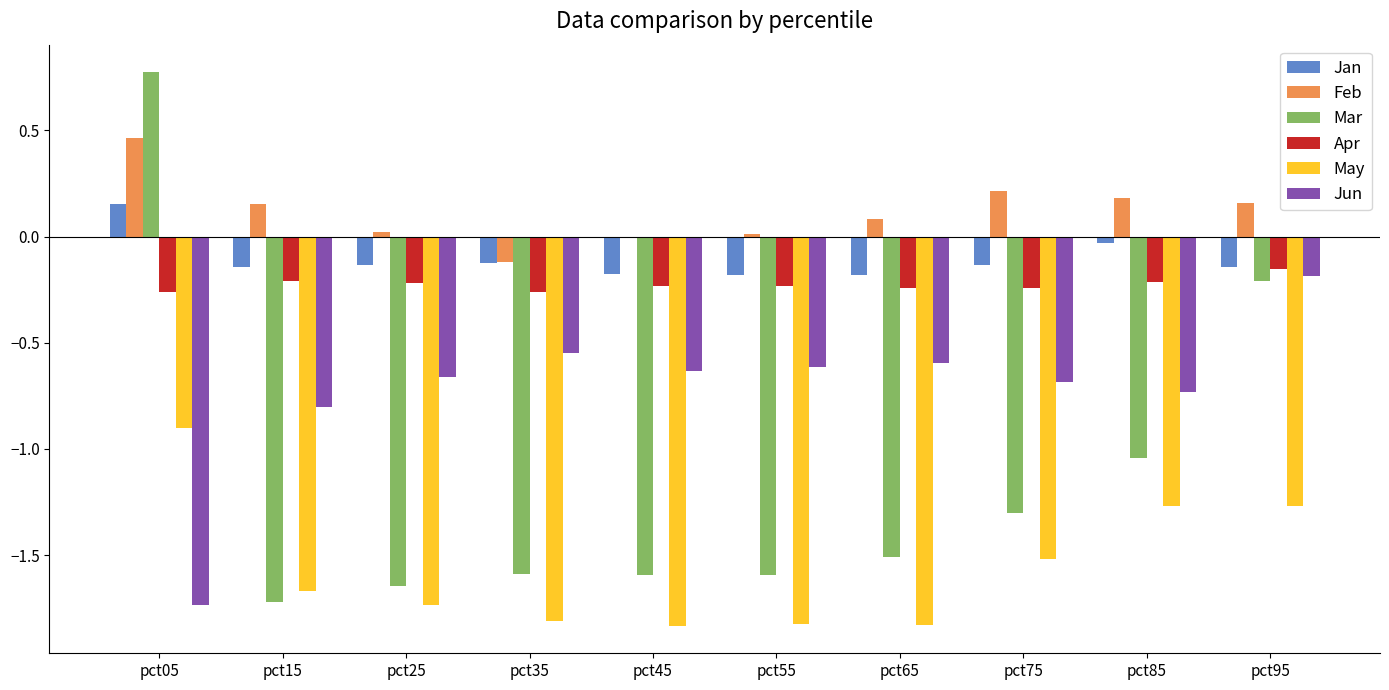

What is the average value of the Mar series?

-1.1